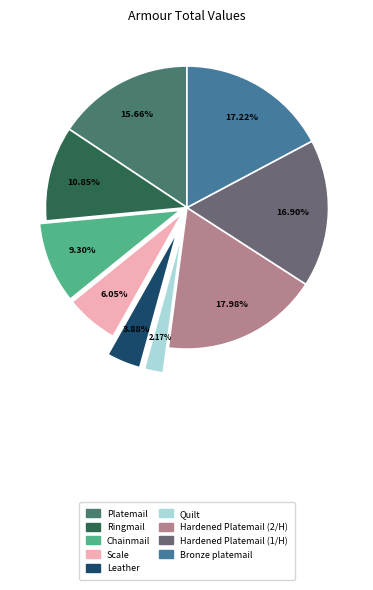

How many segments does this pie chart have?

9